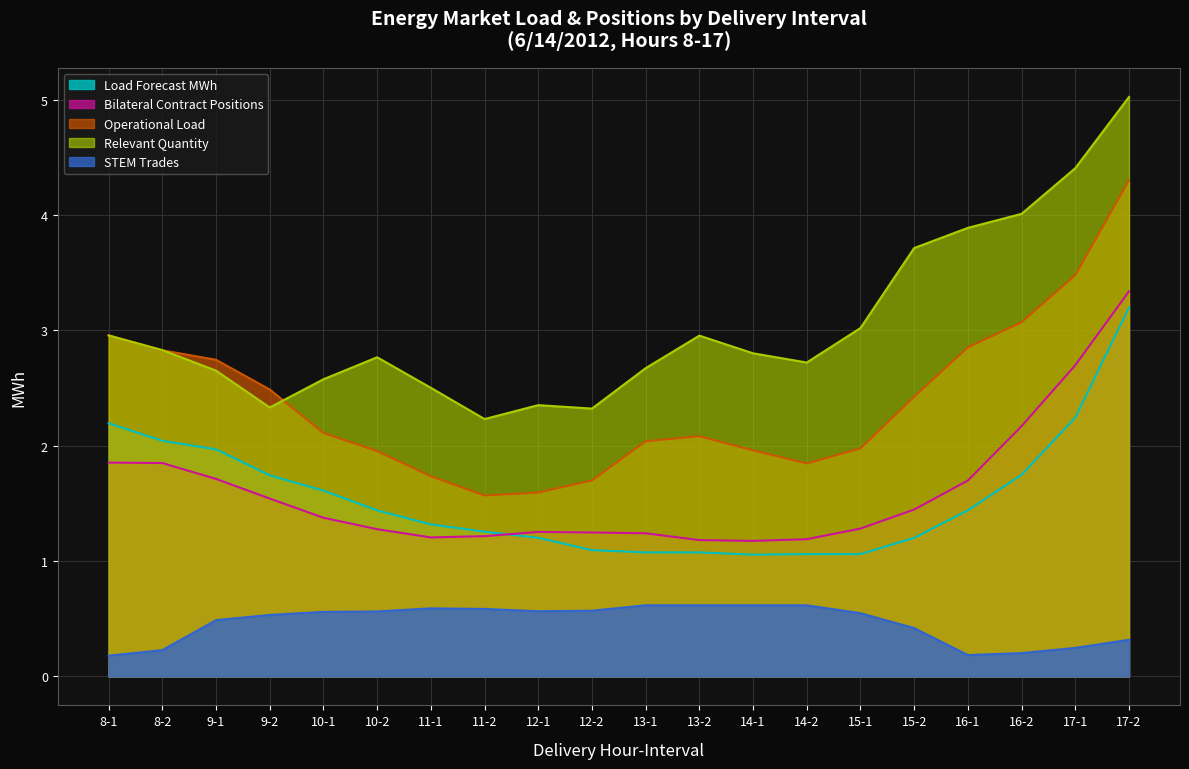

List the labels in order of Operational Load value, smallest first.

11-2, 12-1, 12-2, 11-1, 14-2, 10-2, 14-1, 15-1, 13-1, 13-2, 10-1, 15-2, 9-2, 9-1, 8-2, 16-1, 8-1, 16-2, 17-1, 17-2